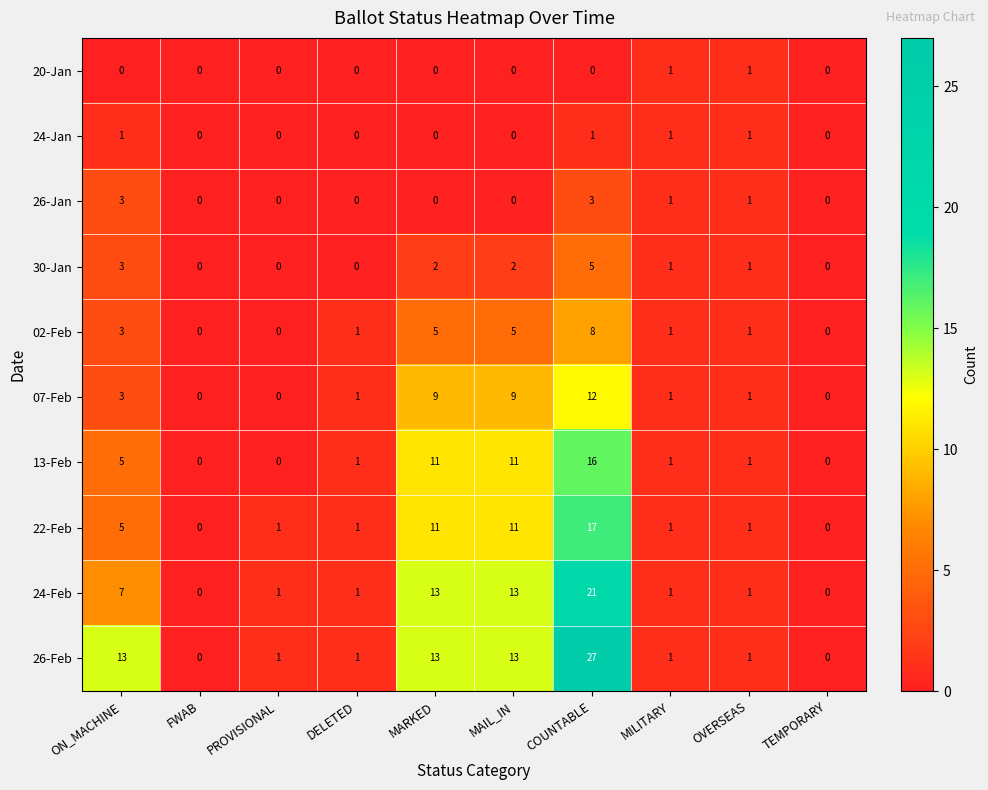

What is the sum of all 26-Jan values?

8